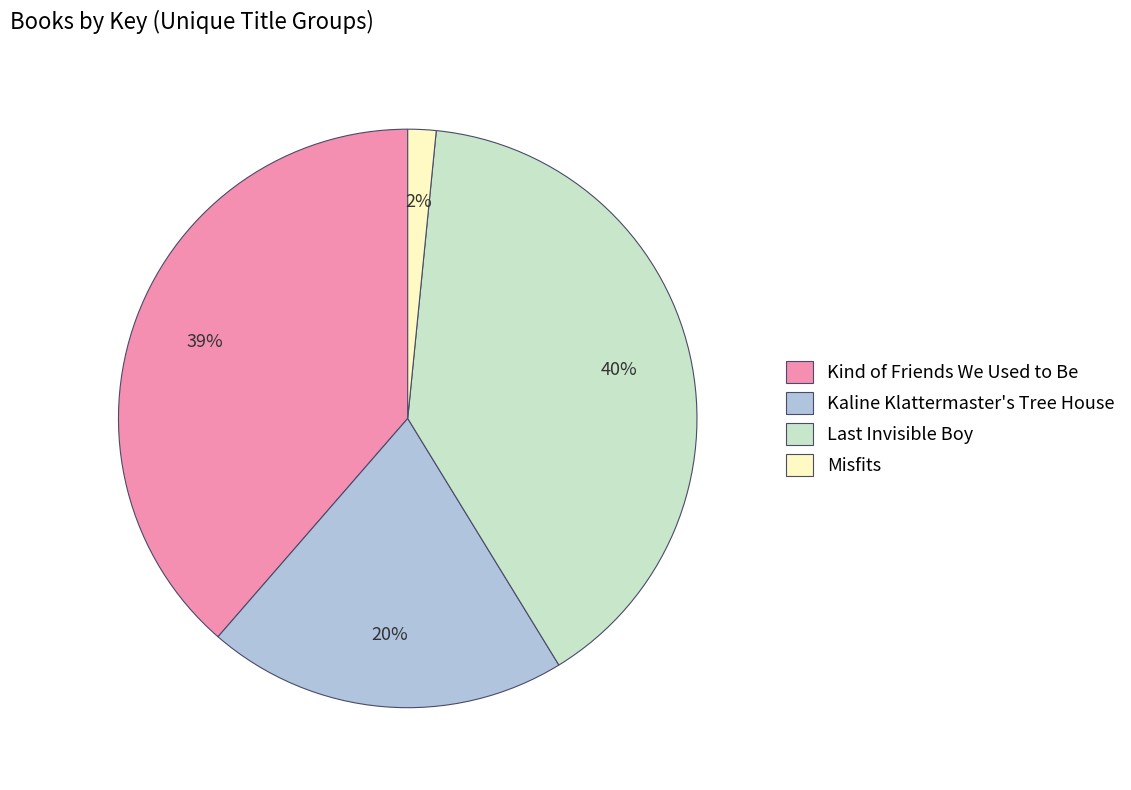

How many slices are in this pie chart?

4